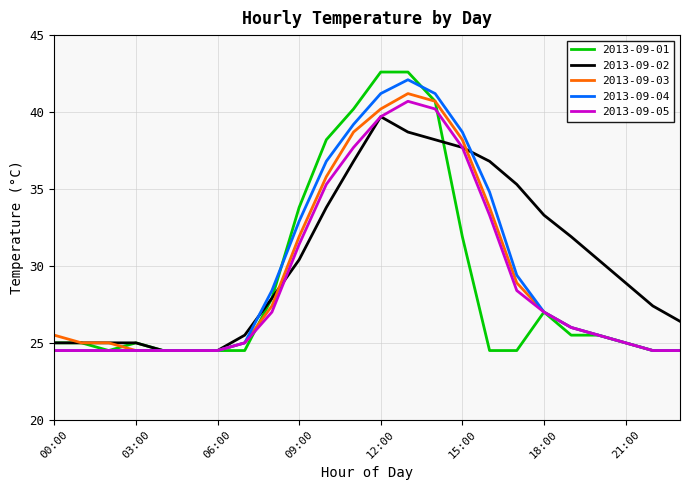

What are all the series names shown in the legend?

2013-09-01, 2013-09-02, 2013-09-03, 2013-09-04, 2013-09-05